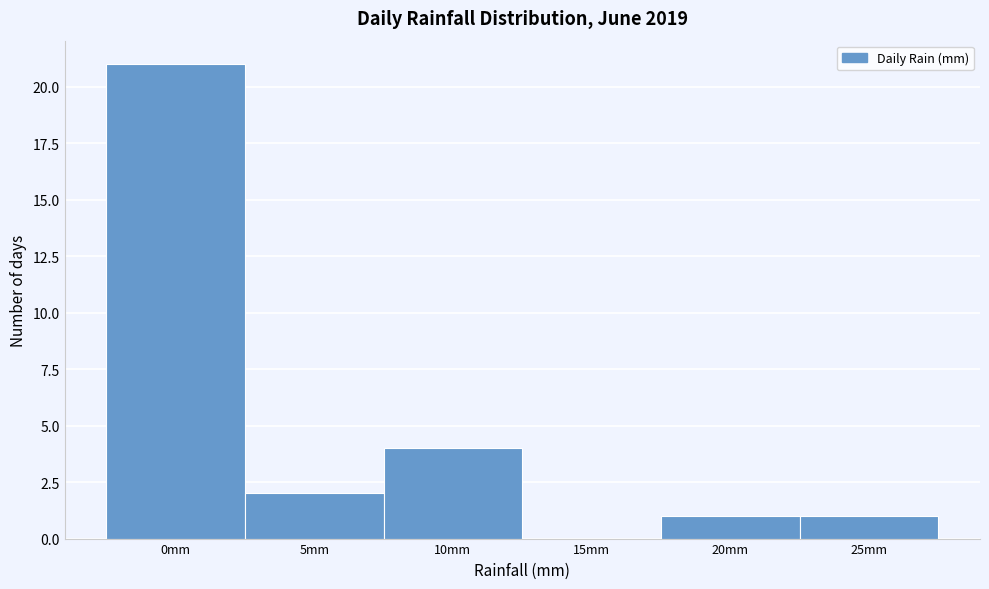

Reading left to right, list all the values displayed in this chart.

0mm=21	5mm=2	10mm=4	15mm=0	20mm=1	25mm=1